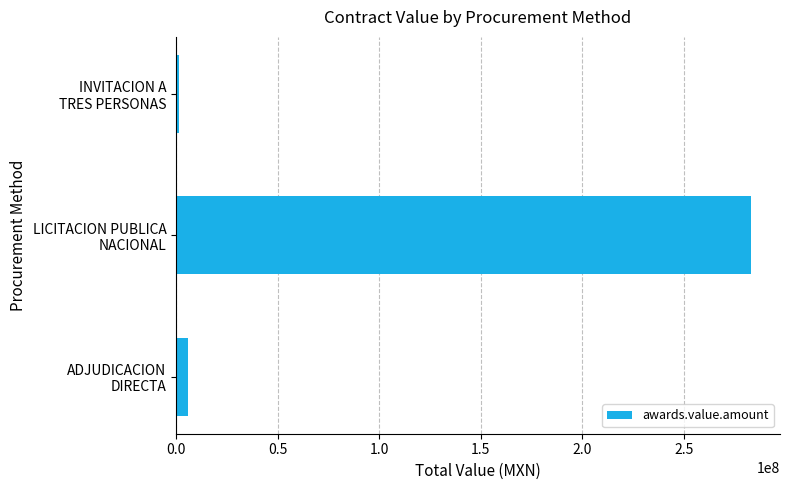

List the labels in order of value, smallest first.

INVITACION A
TRES PERSONAS, ADJUDICACION
DIRECTA, LICITACION PUBLICA
NACIONAL